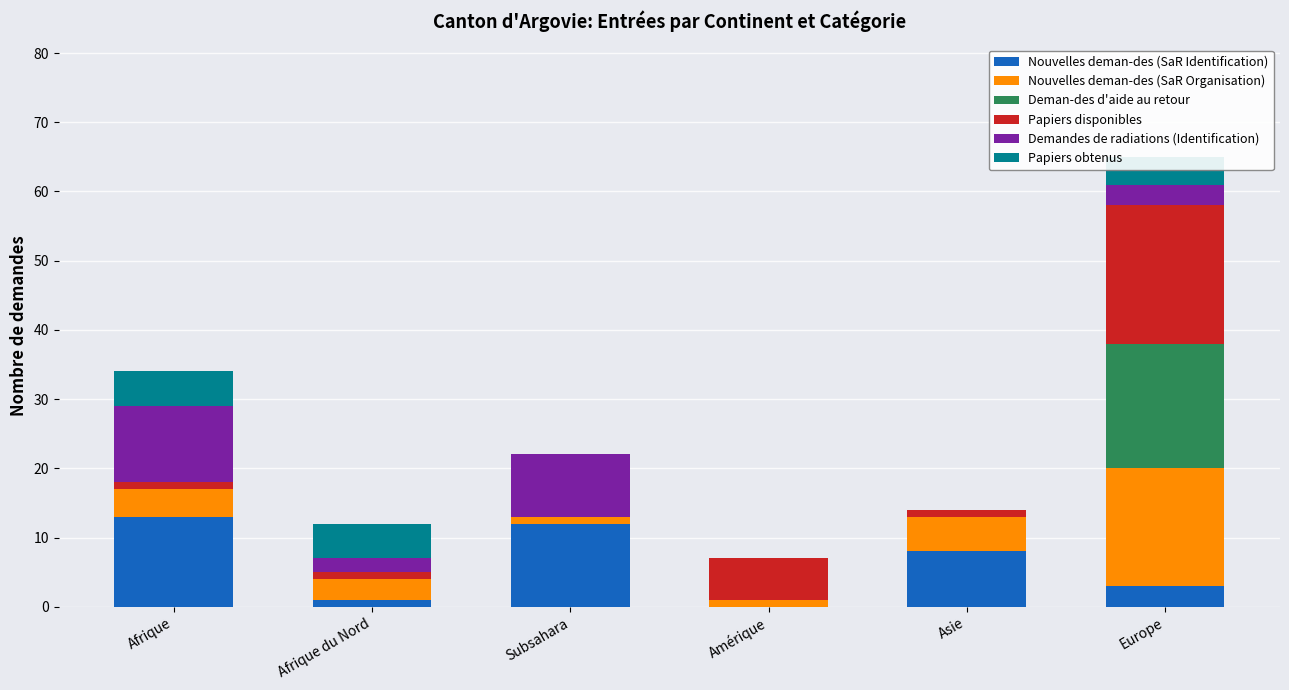

At which category is the sum across all series the highest?

Europe